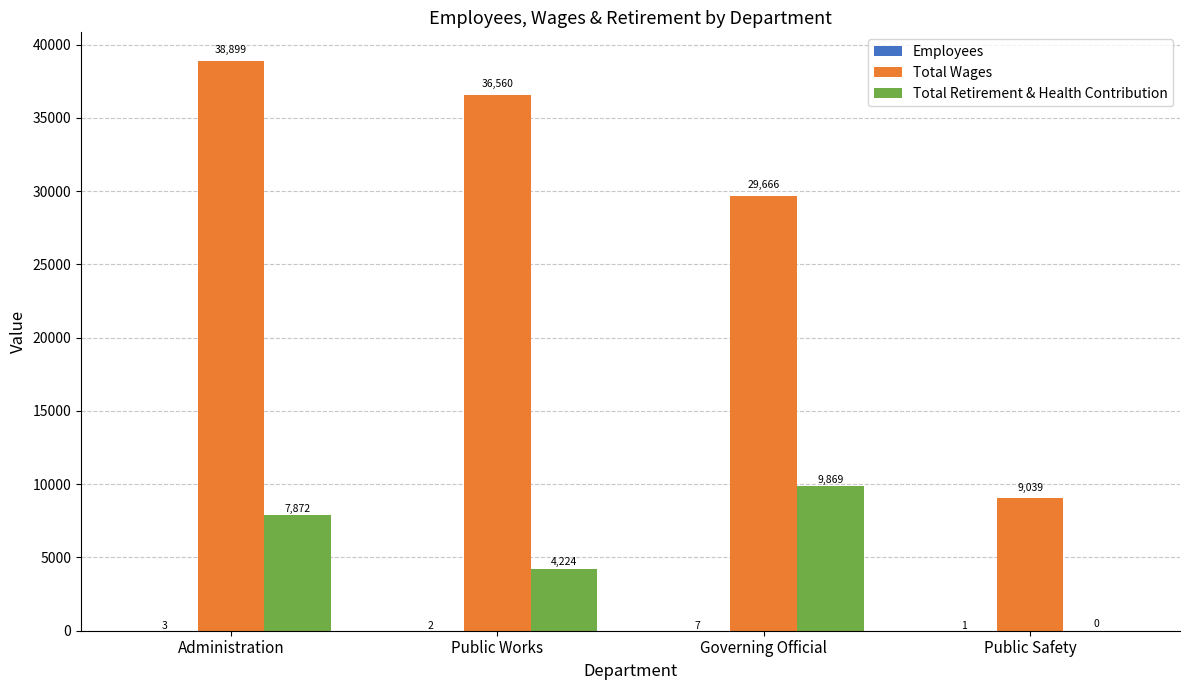

Is it true that Total Retirement & Health Contribution equals 0 at Public Safety?

True